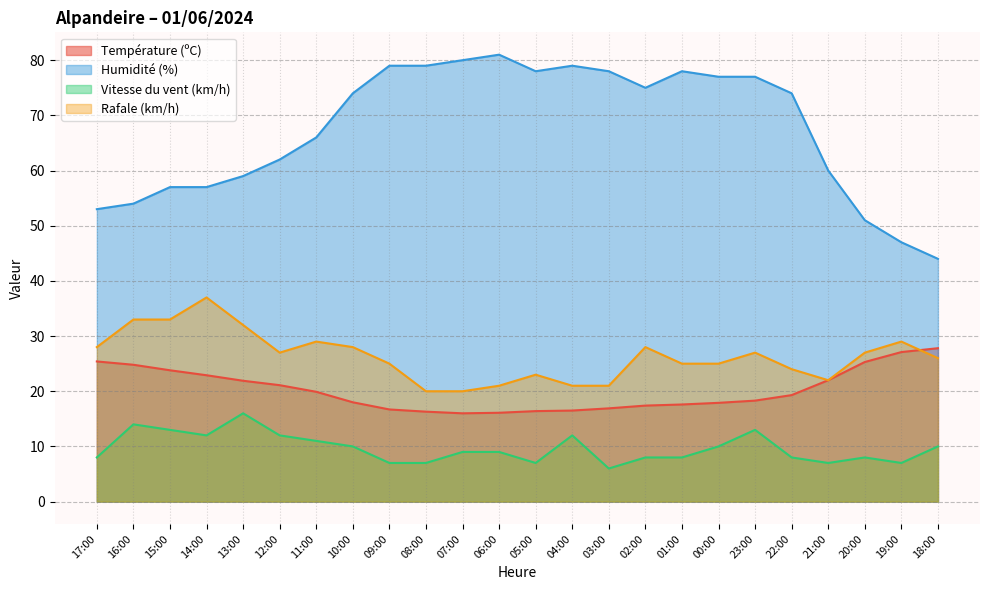

At which label is Humidité (%) closest to 62?

12:00